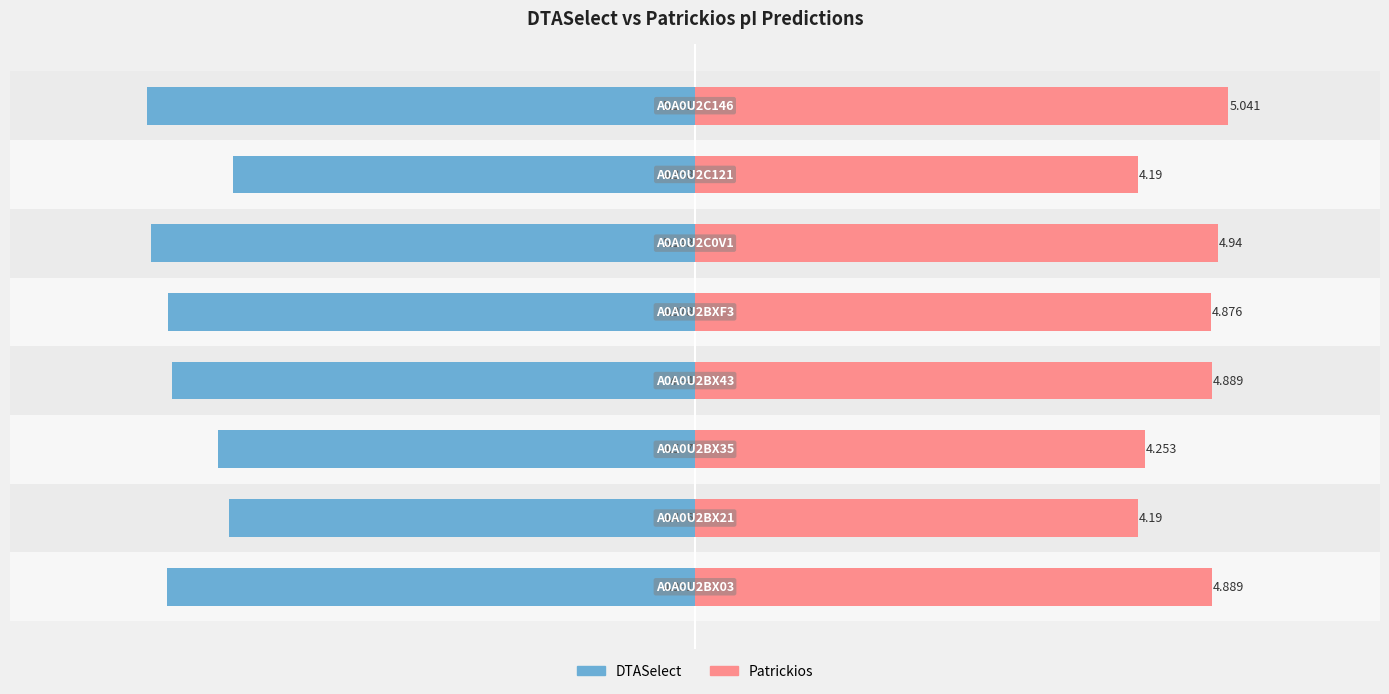

Reading left to right, extract all data points from this chart.

DTASelect: -5.0	-4.4	-4.5	-4.9	-5.0	-5.1	-4.4	-5.2
Patrickios: 4.9	4.2	4.3	4.9	4.9	4.9	4.2	5.0